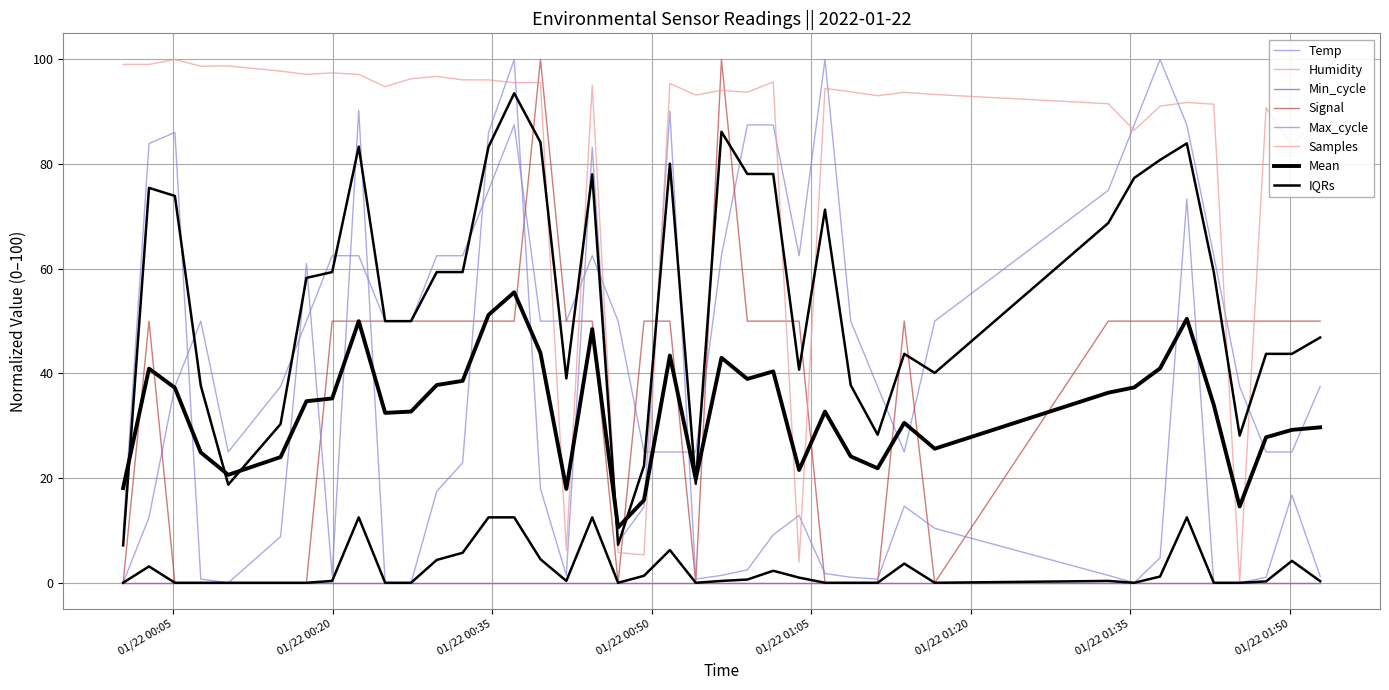

At how many categories does at least one series exceed 79?

35